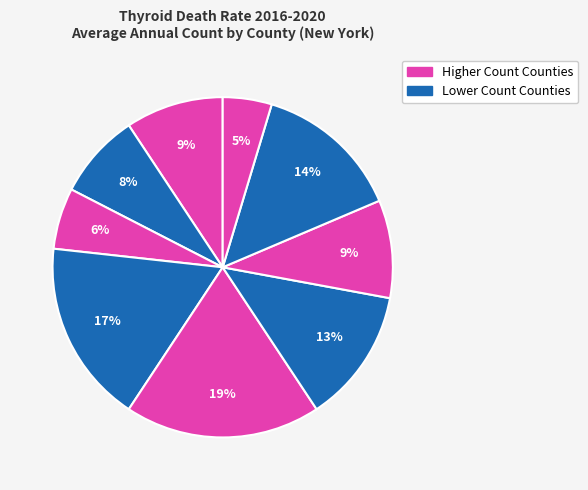

Count the number of slices in the pie.

9